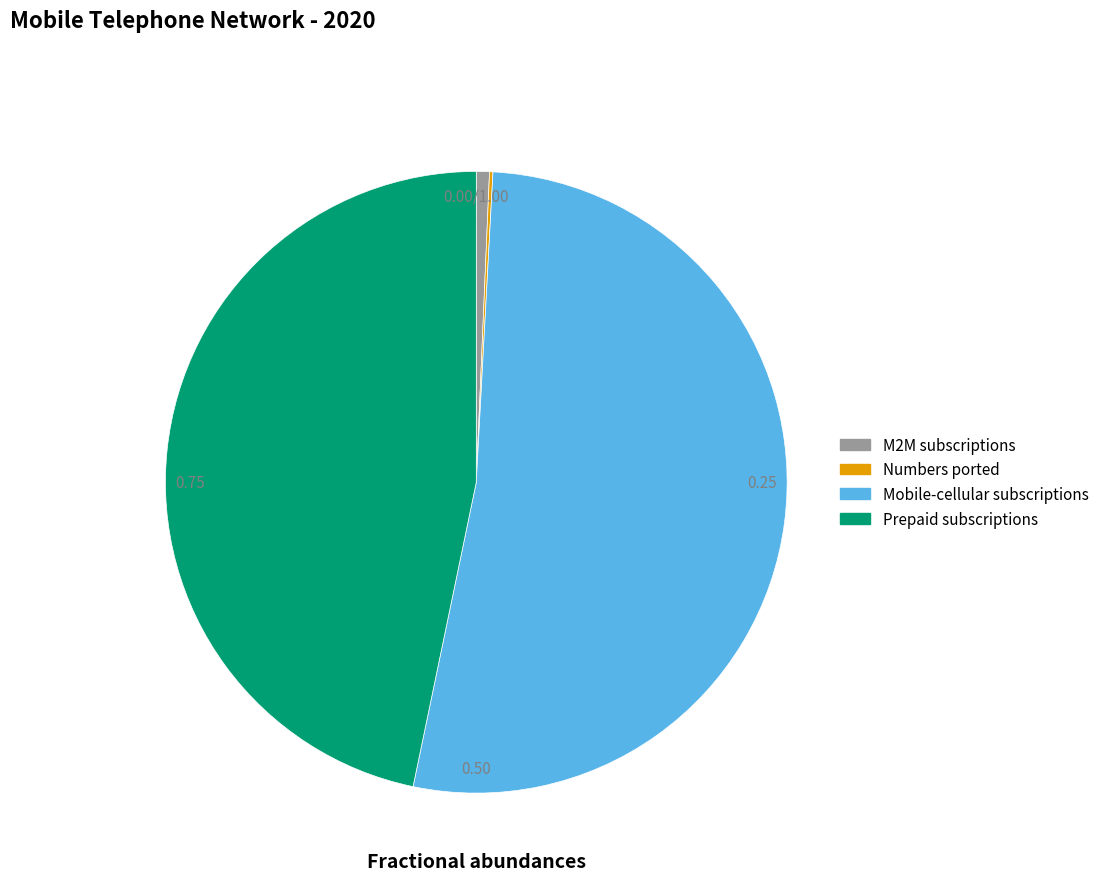

How many slices are in this pie chart?

4